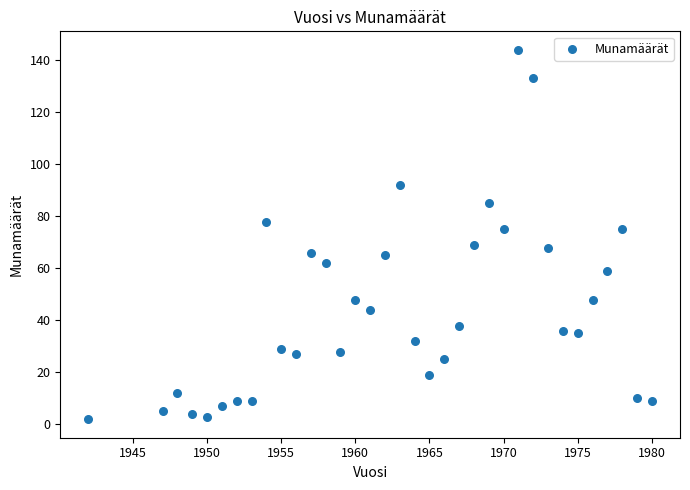

What is the range of X values (max minus min)?

38